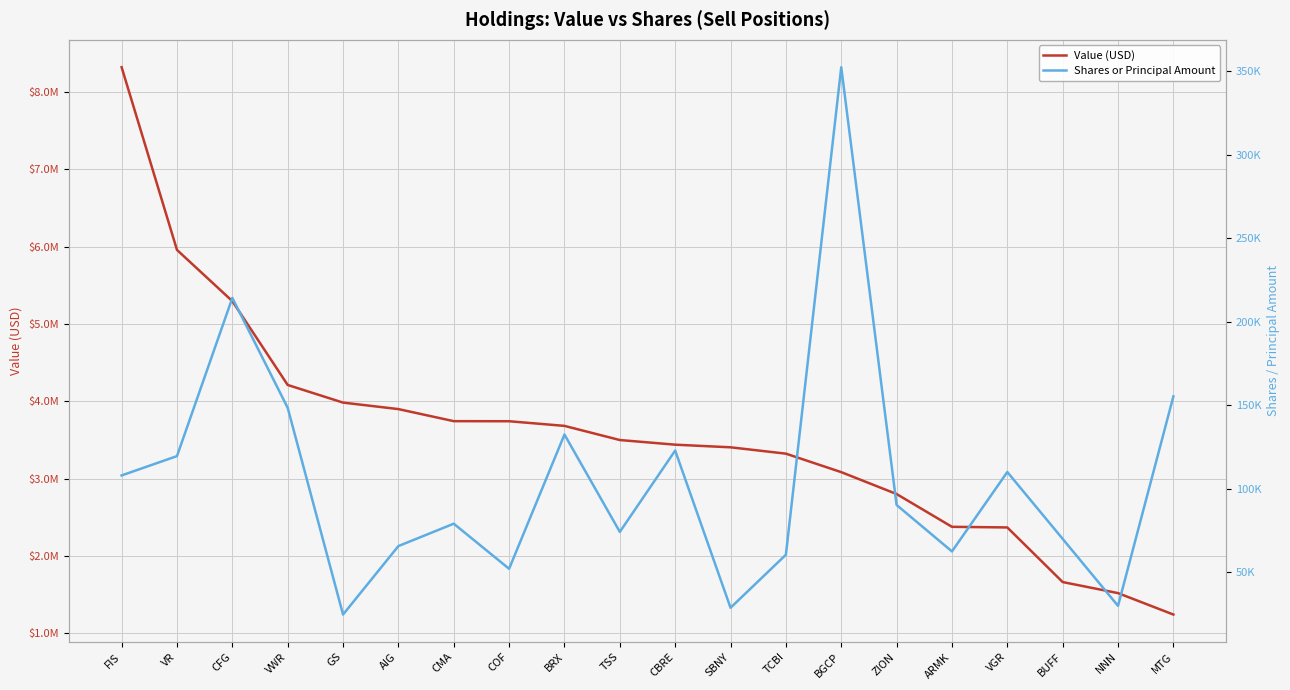

Where is the first local maximum for Shares or Principal Amount?

CFG